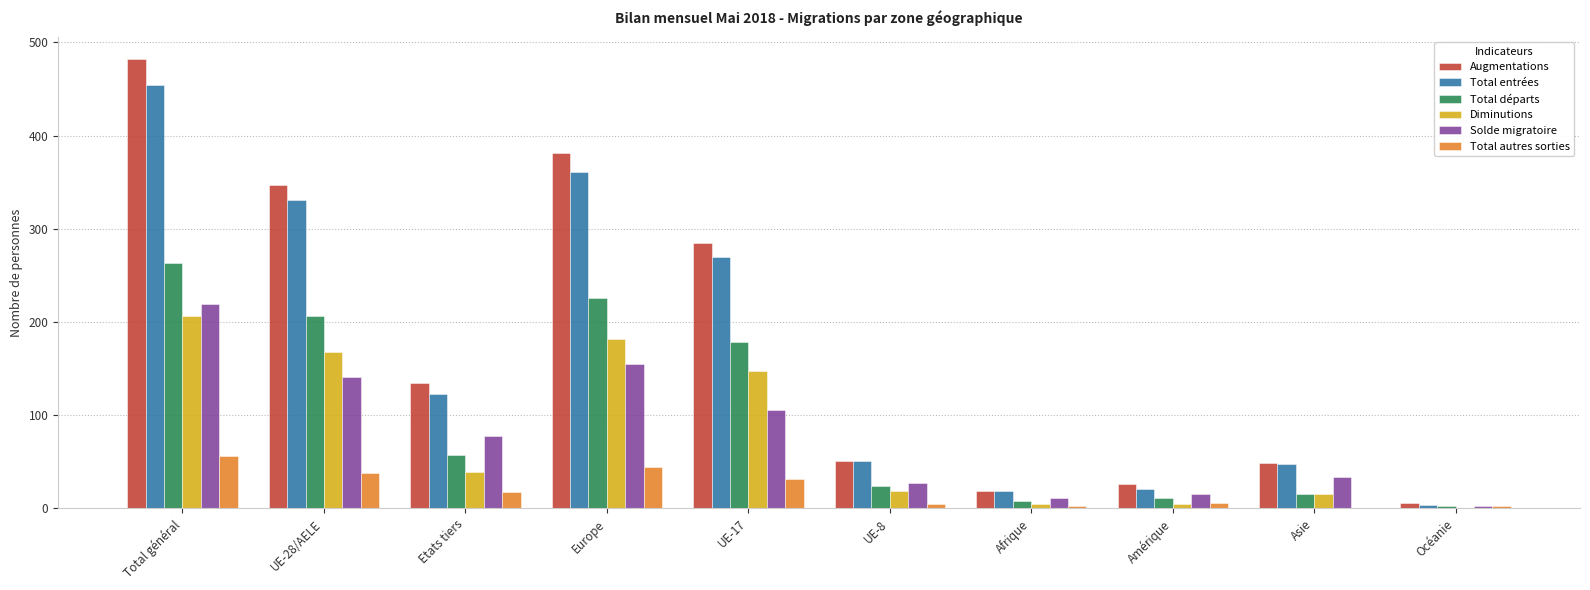

Which series has the largest range (max minus min)?

Augmentations